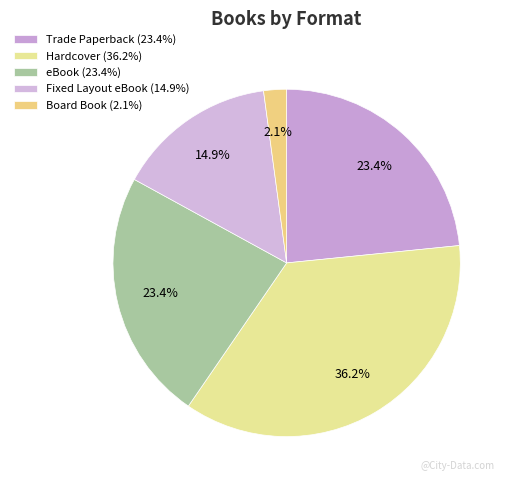

Approximately how many times larger is the value at Board Book compared to Fixed Layout eBook?

0.1